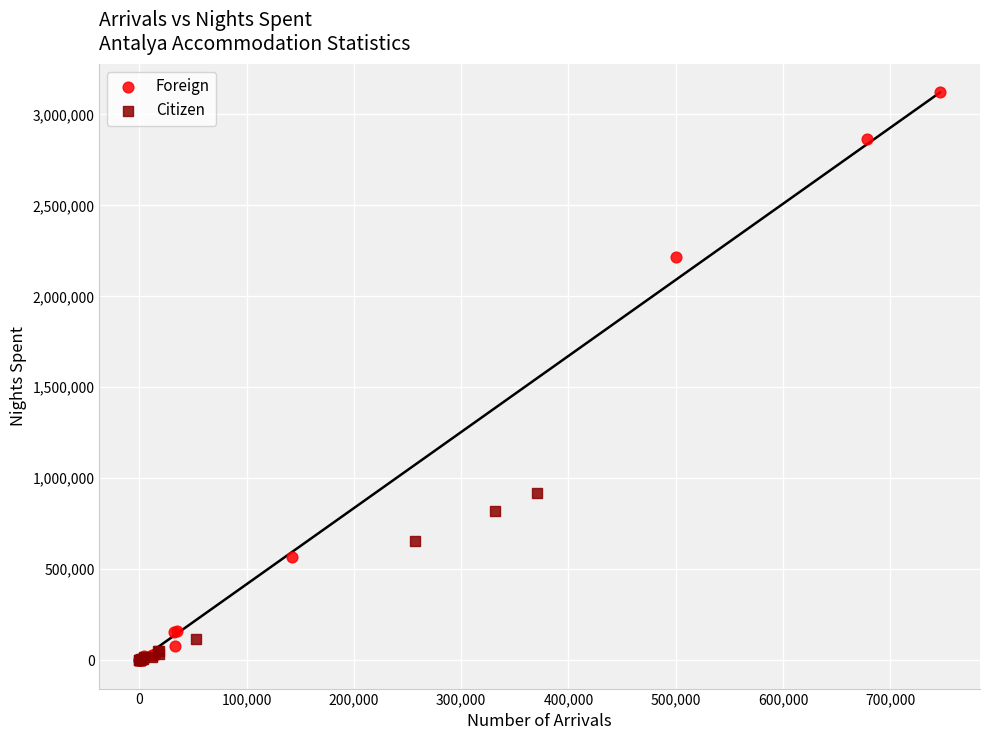

Which series contains the highest Y value?

Foreign